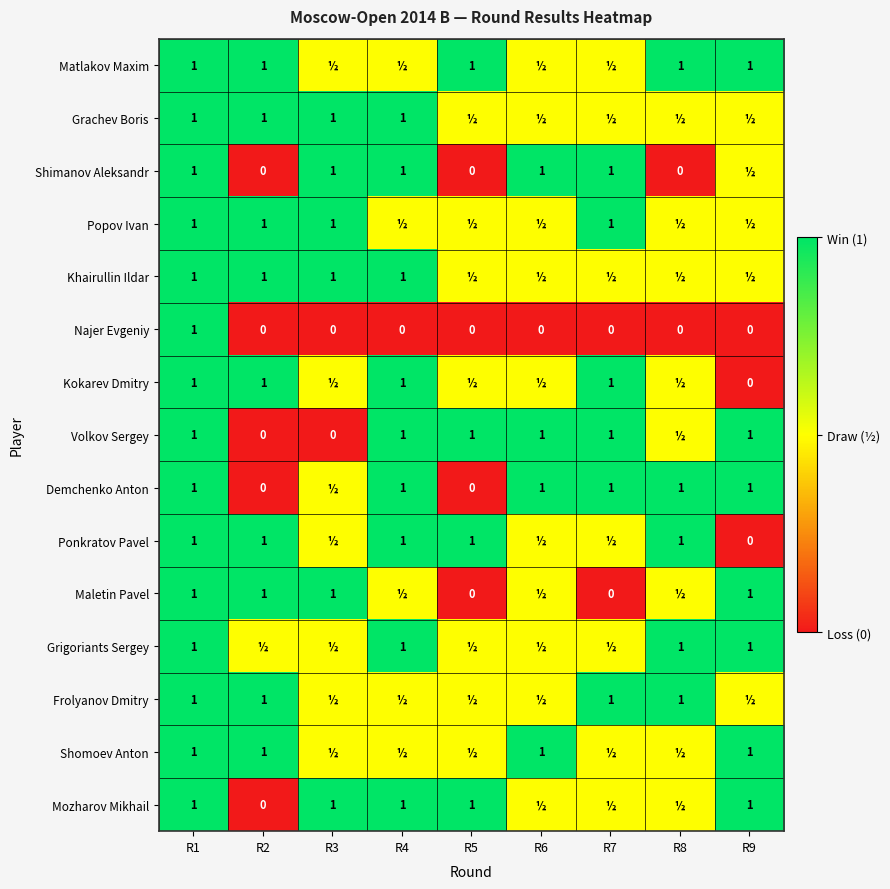

The Volkov Sergey series shows 0.5 at R5. True or false?

False